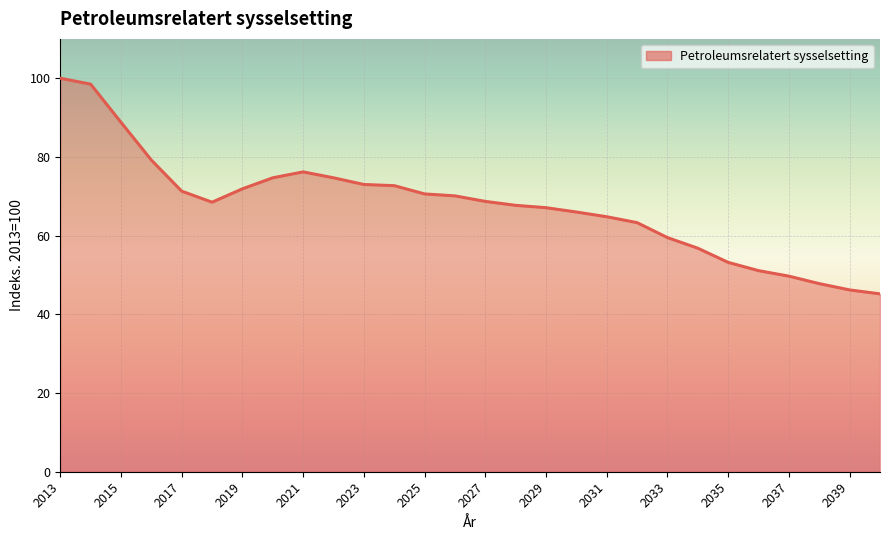

What is the difference between the maximum and minimum values?

54.8